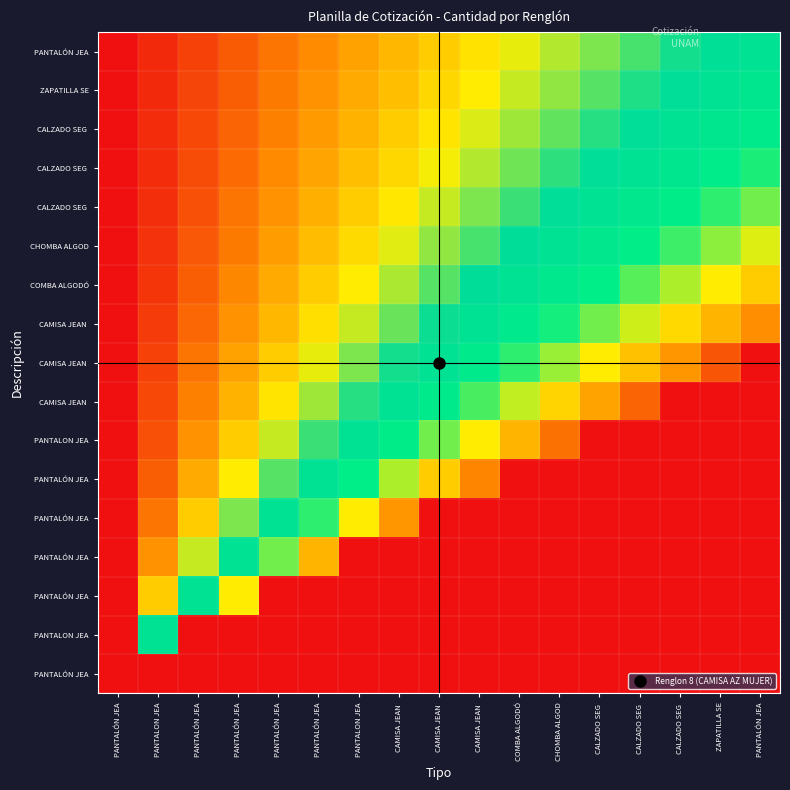

What is the total value across all series at ZAPATILLA SE?

13.9